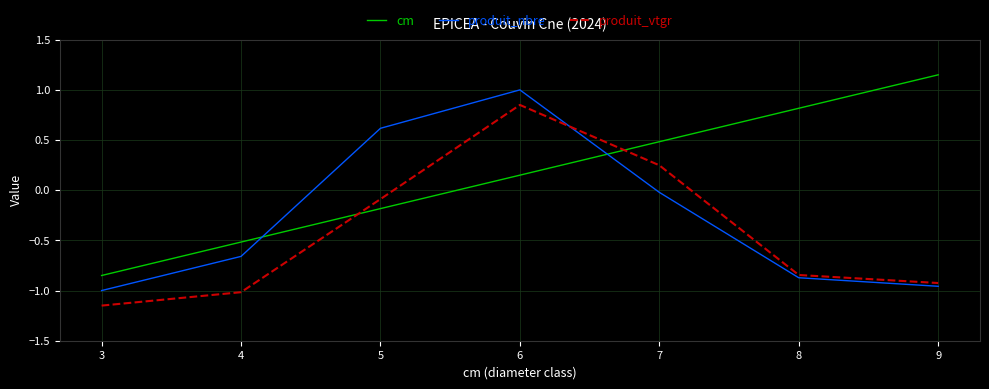

Which category has the highest value across all series?

9